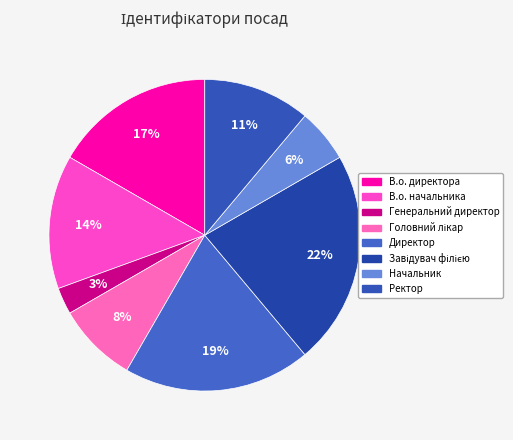

Between В.о. директора and Начальник, which is larger?

В.о. директора